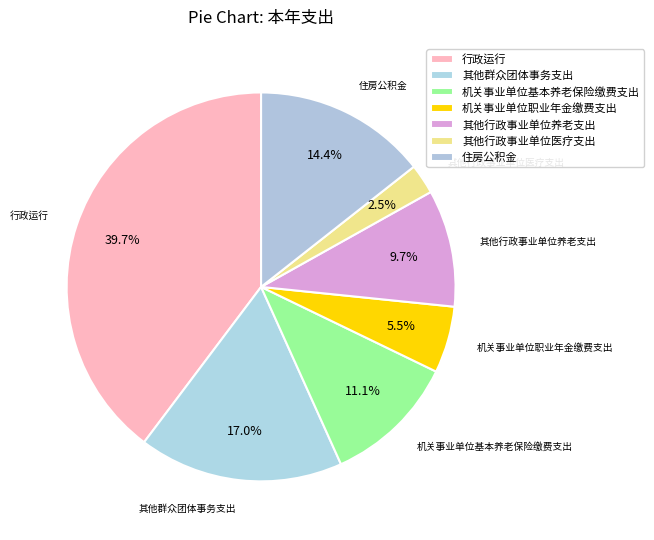

How much of the chart is everything except 其他行政事业单位养老支出?

90.3%